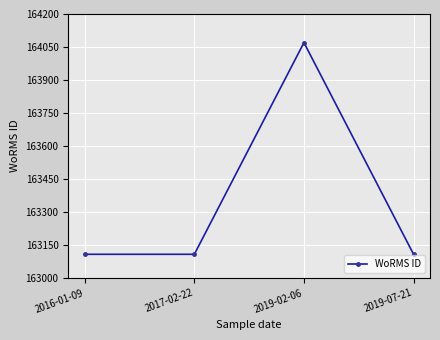

Reading left to right, extract all data points from this chart.

2016-01-09=163108	2017-02-22=163108	2019-02-06=164070	2019-07-21=163108